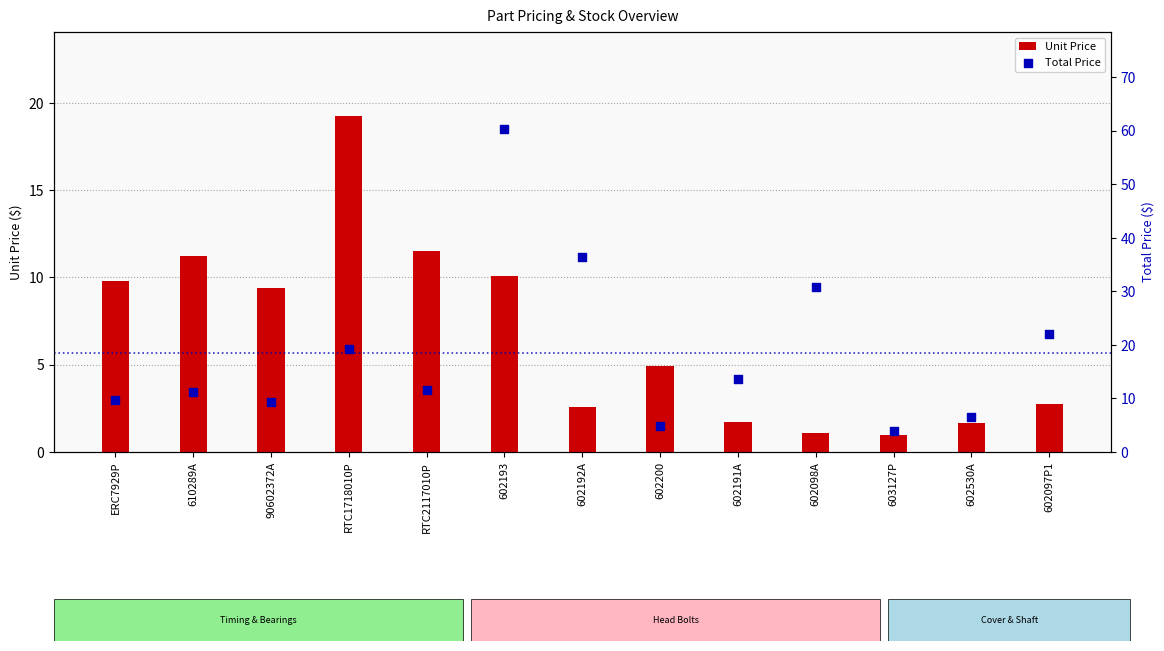

Which series contains the highest Y value?

Total Price